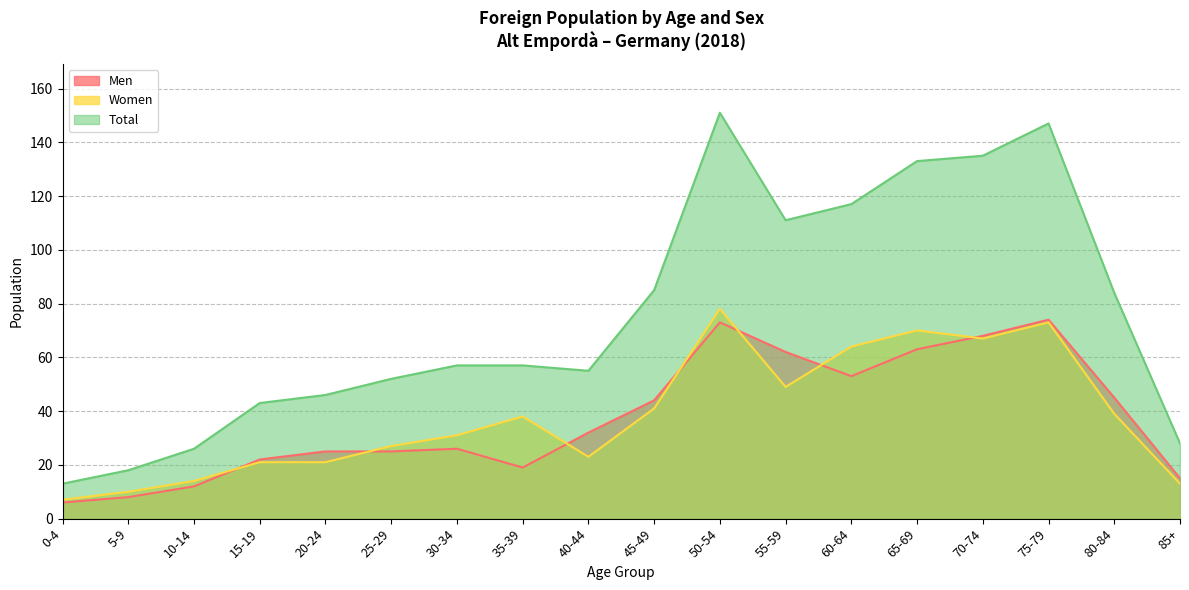

What is the difference between the second highest and second lowest values in the Total series?

129